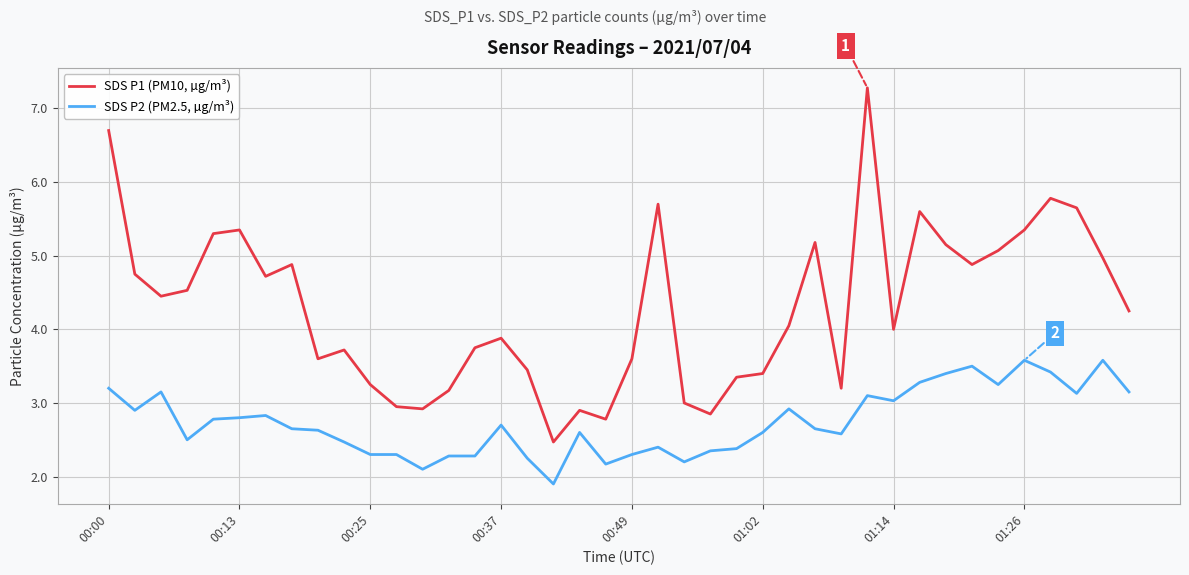

True or false: SDS P2 (PM2.5, µg/m³) and SDS P1 (PM10, µg/m³) cross at least once.

False